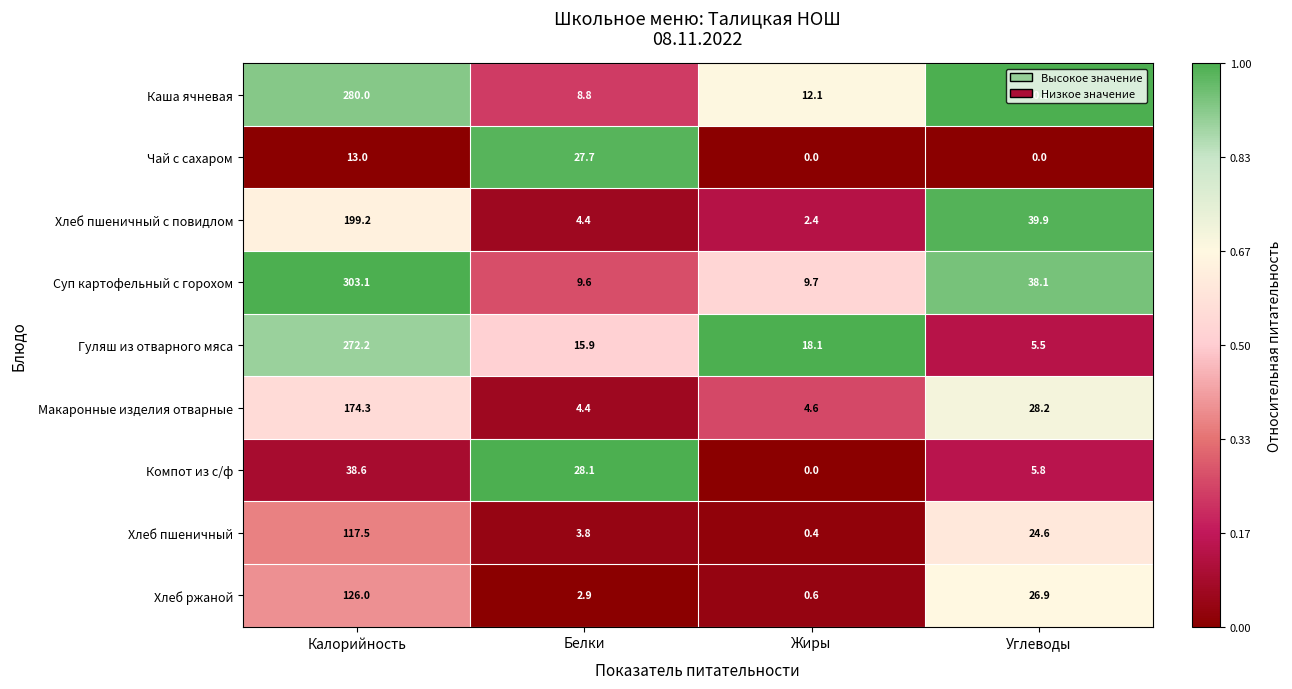

Which category has the highest value in the Чай с сахаром series?

Белки